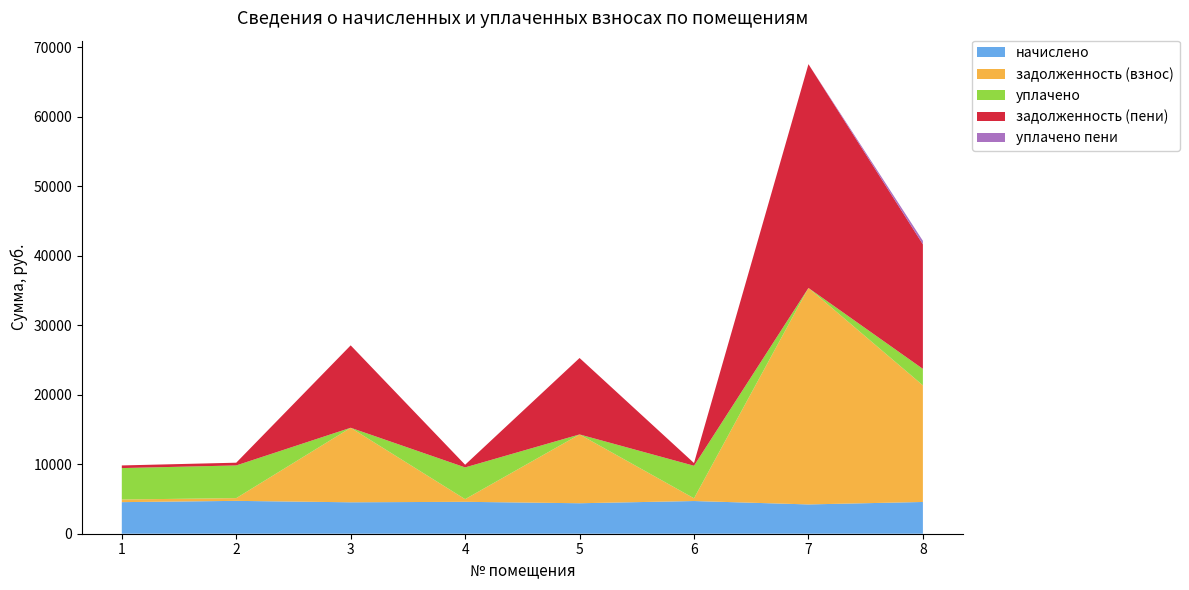

Reading right to left, transcribe all the data shown in this chart.

начислено: 8=4566.6	7=4213.6	6=4703.3	5=4384.4	4=4589.4	3=4521.0	2=4726.1	1=4543.8
задолженность (взнос): 8=16778.3	7=31141.0	6=391.9	5=9898.5	4=382.4	3=10722.6	2=393.4	1=378.6
уплачено: 8=2368.4	7=0.0	6=4680.6	5=0.0	4=4567.2	3=0.0	2=4703.2	1=4521.9
задолженность (пени): 8=17919.9	7=32194.4	6=391.9	5=10994.6	4=382.4	3=11852.8	2=393.8	1=378.6
уплачено пени: 8=501.6	7=0.0	6=0.0	5=0.0	4=0.0	3=0.0	2=0.0	1=0.0